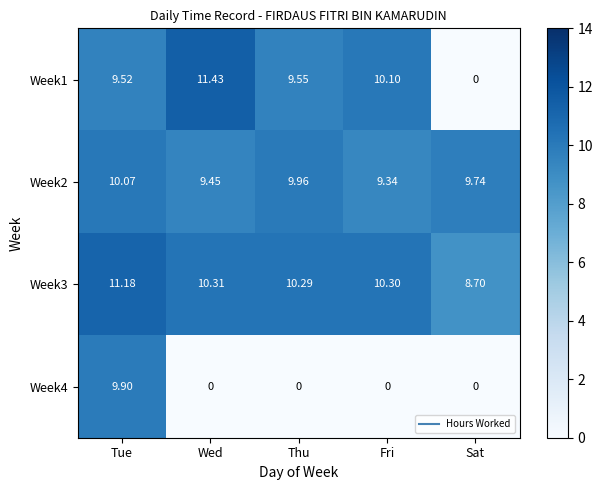

Which label corresponds to the largest value in the chart?

Wed